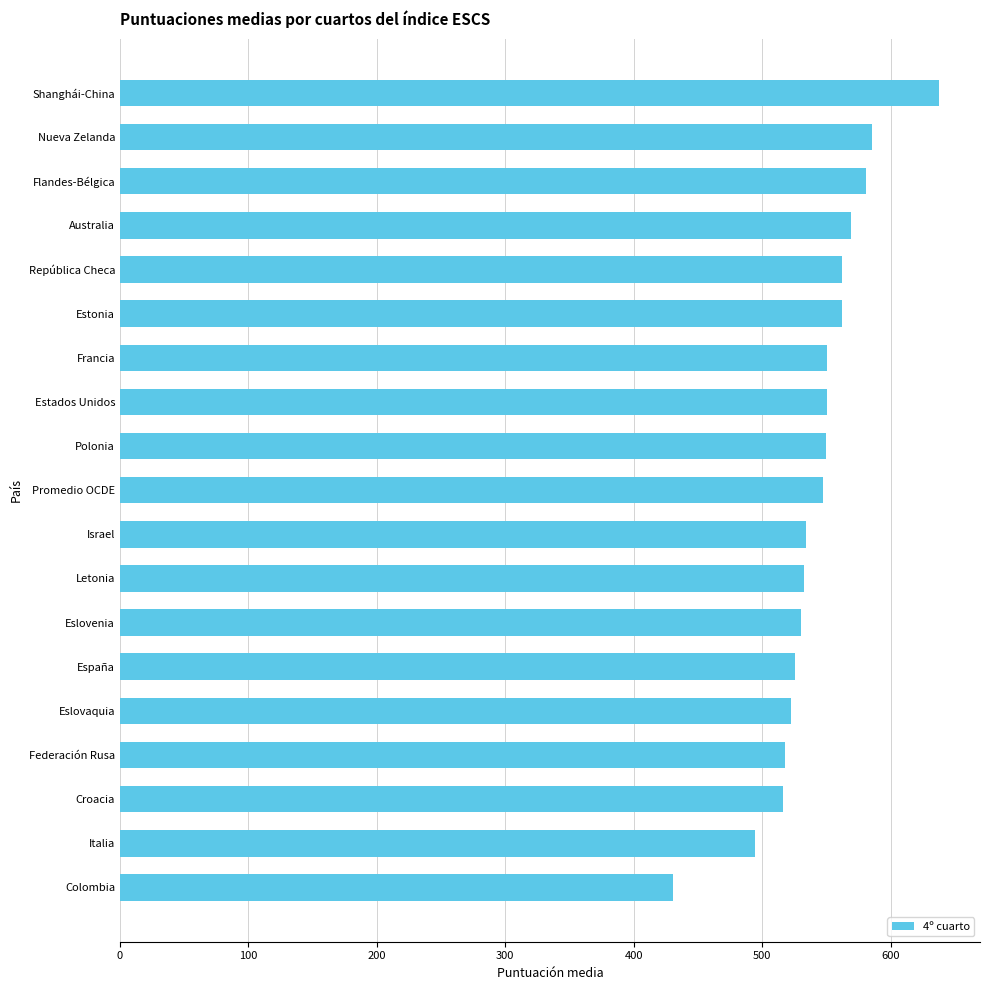

True or false: the data shows 562.3 at República Checa.

True